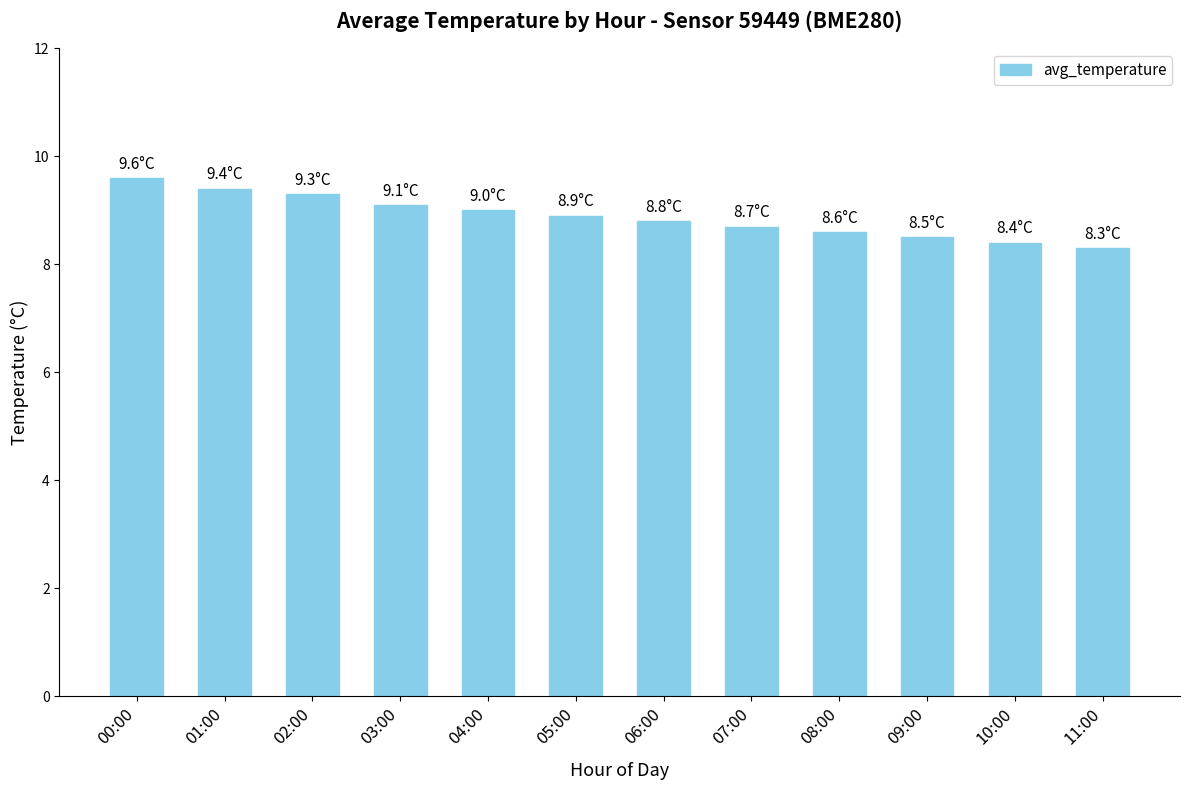

What is the minimum value shown in the chart?

8.3